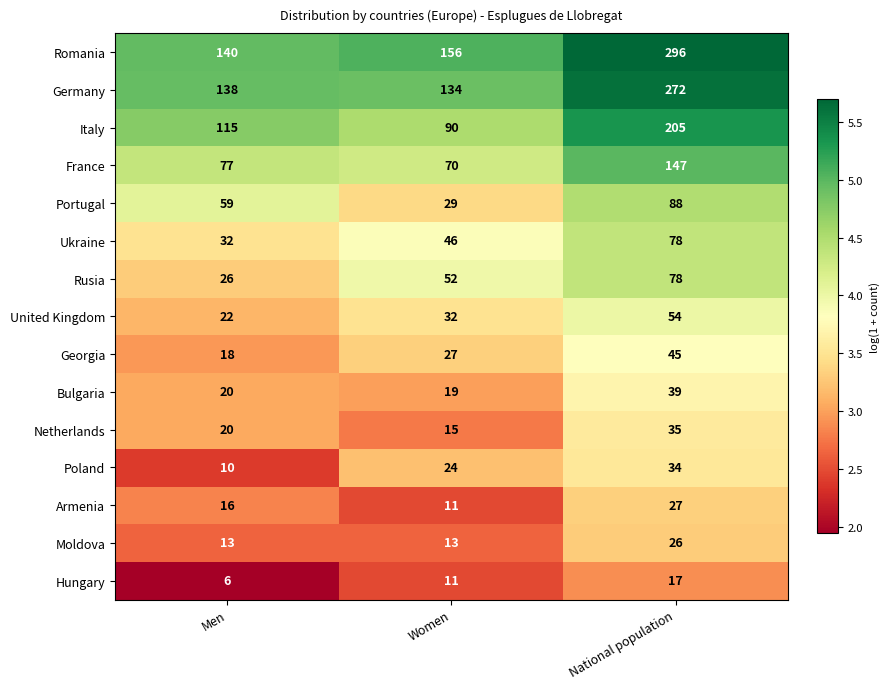

True or false: Portugal has a value of 59 at Men.

True